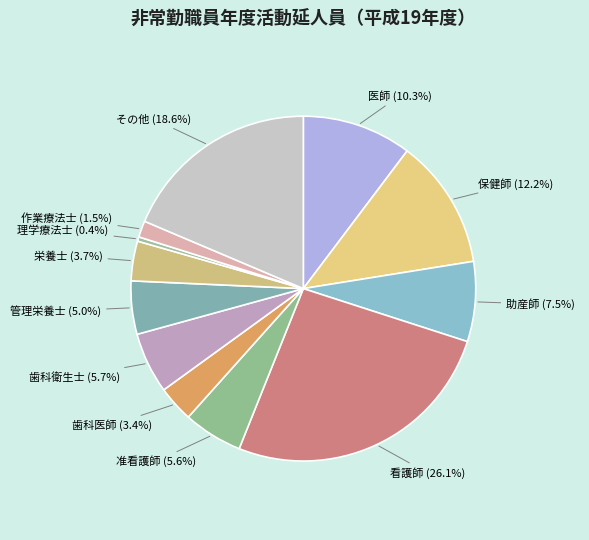

To the nearest percent, what is the difference between the largest and smallest slice percentages?

26%